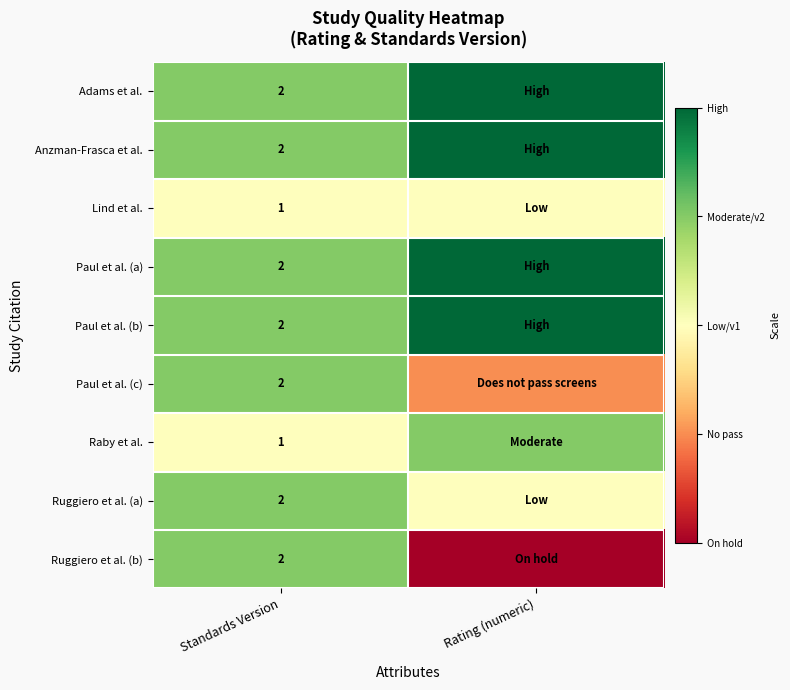

True or false: Ruggiero et al. (b) has a value of 3 at Standards Version.

False